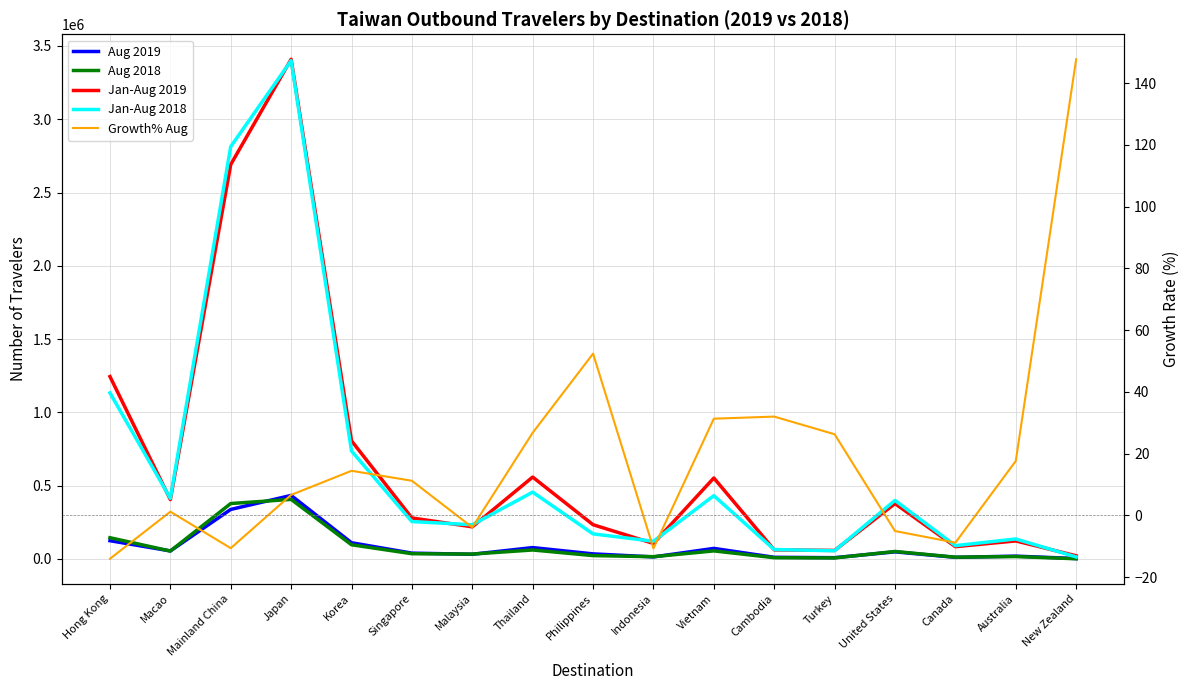

True or false: Aug 2018 and Growth% Aug cross at least once.

False